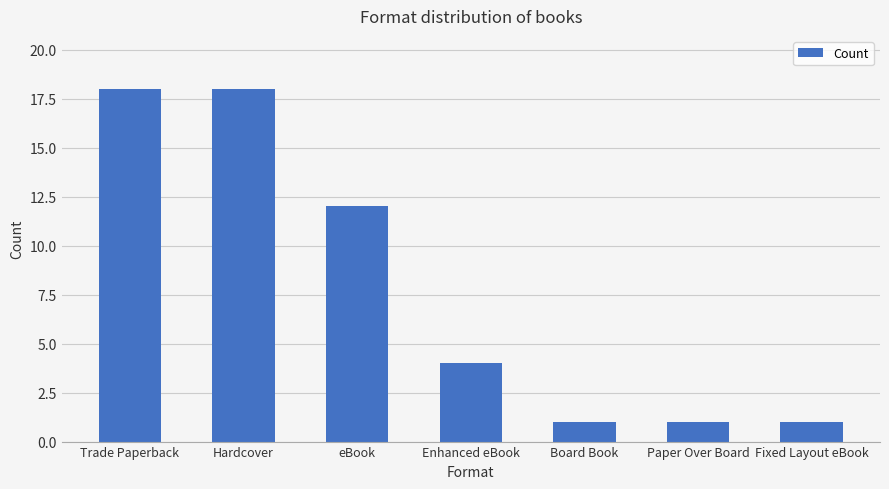

Reading right to left, list all the values displayed in this chart.

Fixed Layout eBook=1	Paper Over Board=1	Board Book=1	Enhanced eBook=4	eBook=12	Hardcover=18	Trade Paperback=18